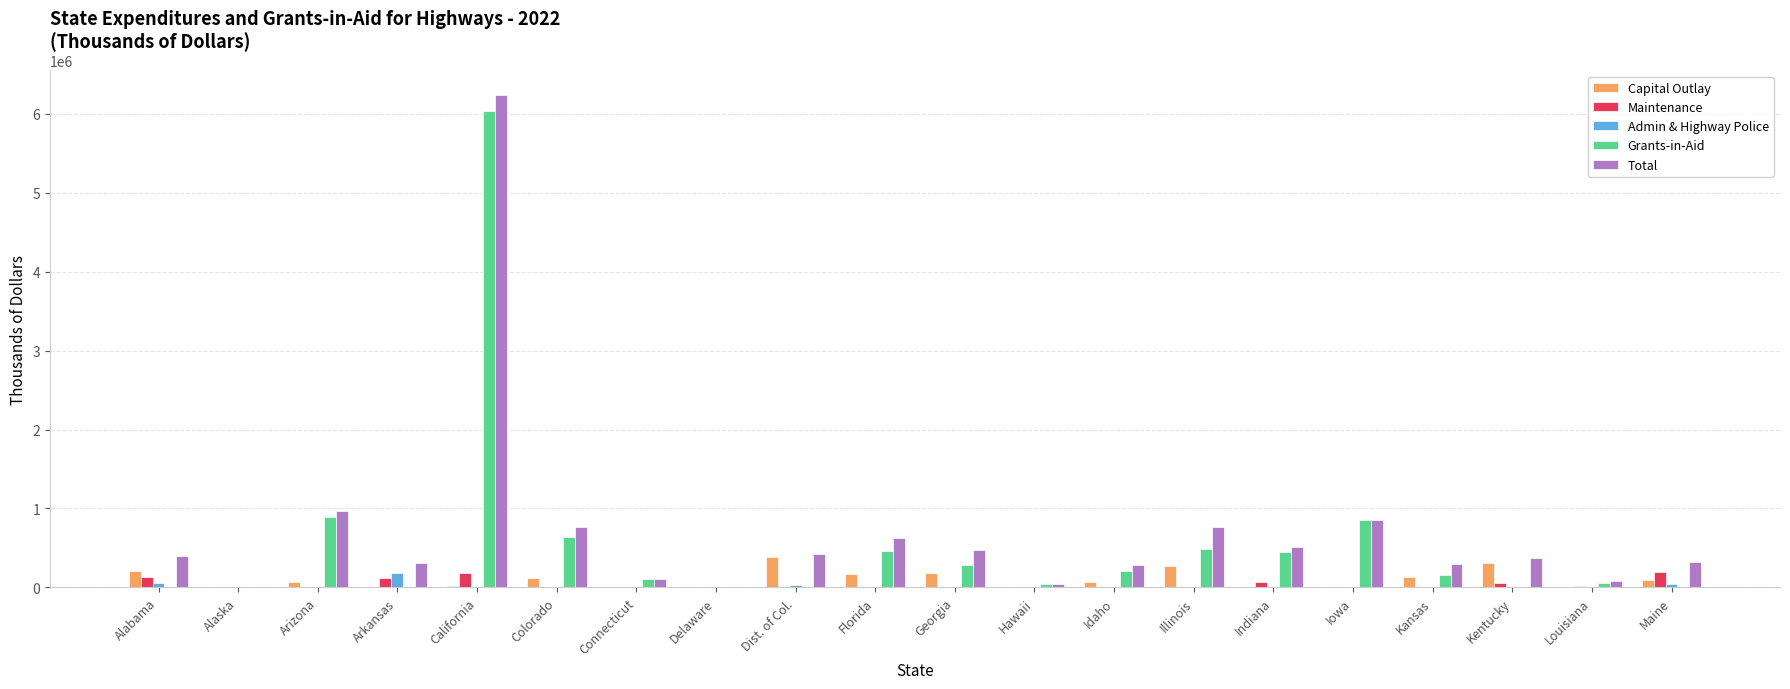

At which category is the sum across all series the highest?

California